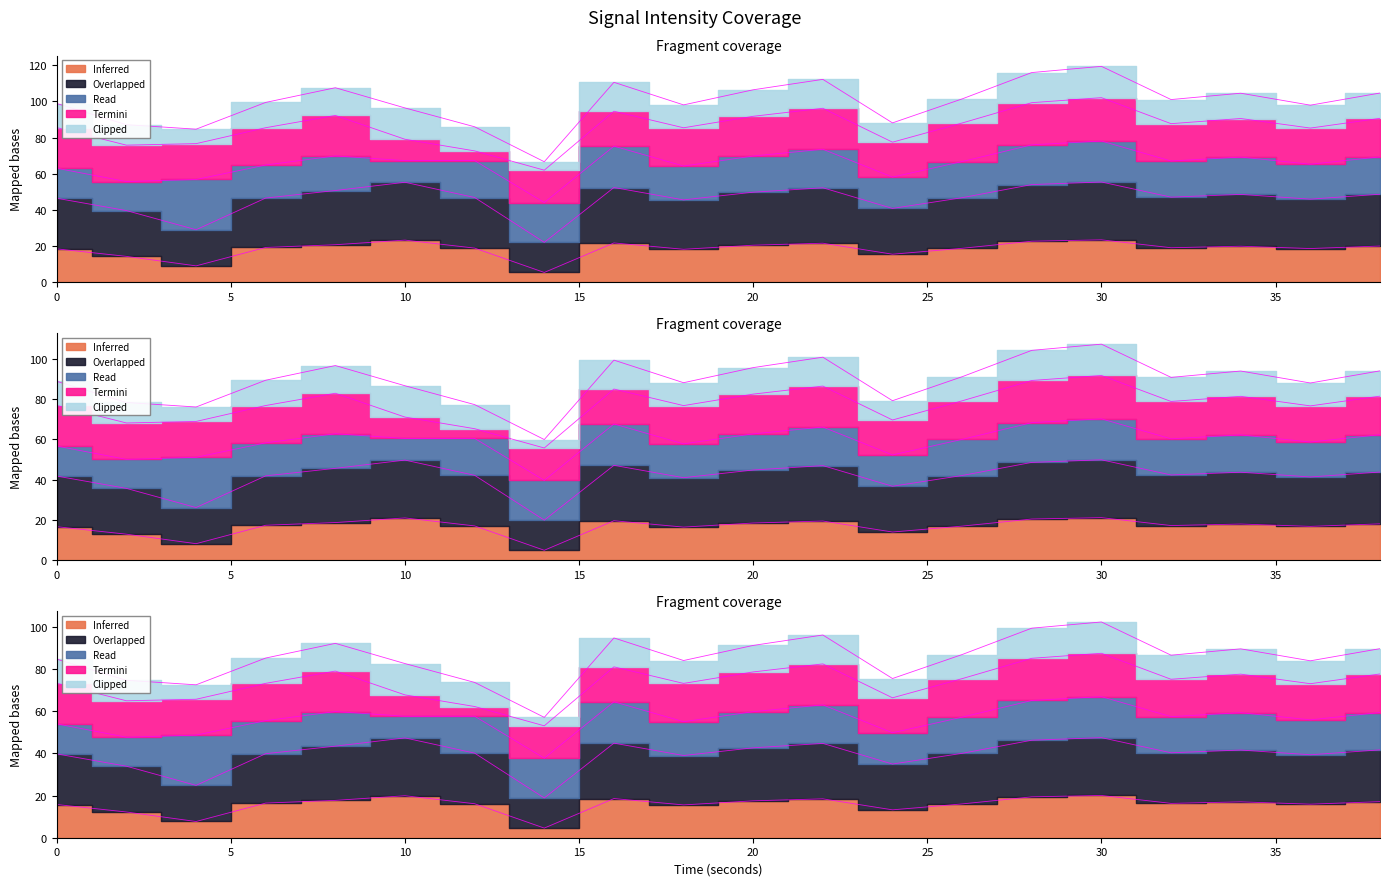

True or false: Overlapped and Clipped cross at least once.

False